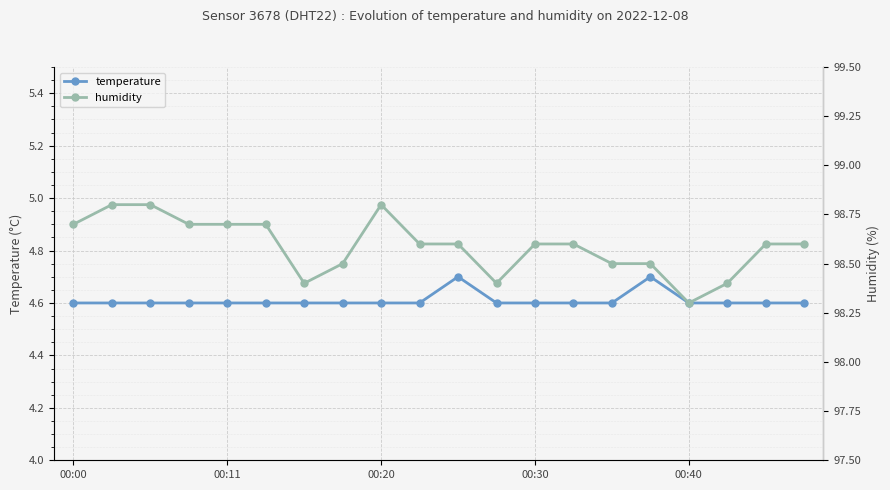

How many temperature values are between 4 and 5?

20